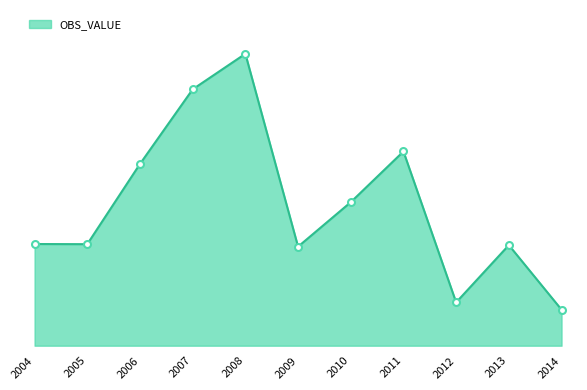

The value at 2006 is 11648.8. True or false?

False